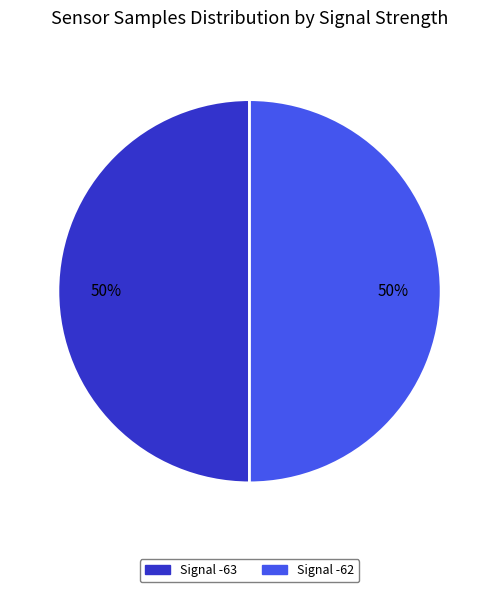

Is it true that Signal -62 is 50% of the pie?

True